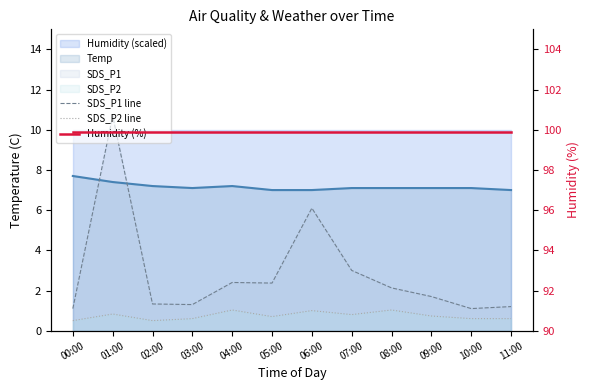

What is the spread (max minus min) of values at 07:00?

99.1